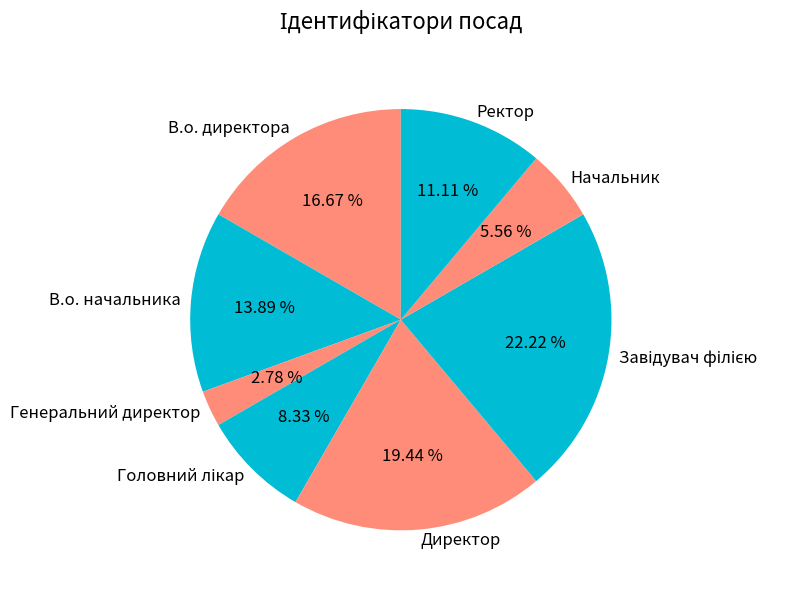

Which slice is the smallest?

Генеральний директор